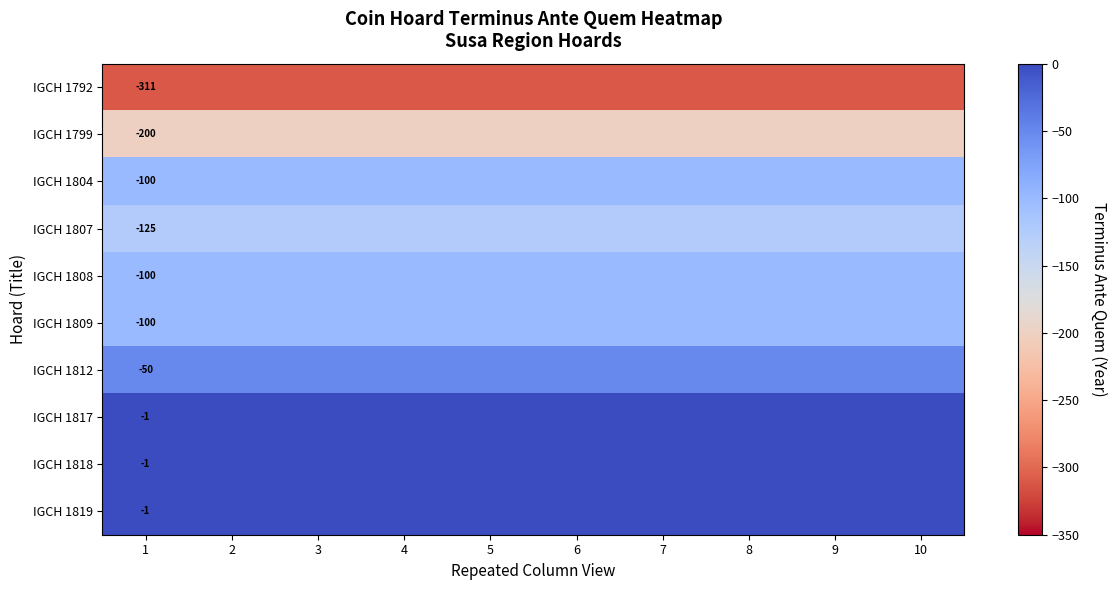

What is the total value across all series at 1?

-989